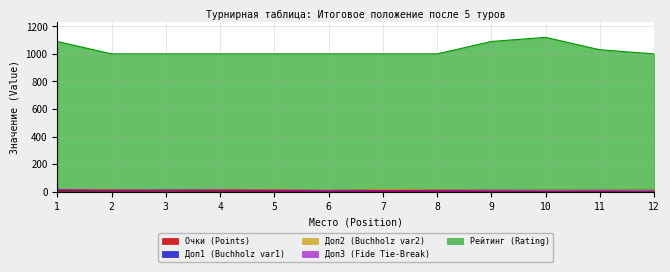

Reading left to right, extract all data points from this chart.

Очки (Points): 4	4	4	3	3	3	2	2	2	2	1	0
Доп1 (Buchholz var1): 14	13	11	14	12	9	13	12	10	10	10	11
Доп2 (Buchholz var2): 16	15	11	15	14	9	15	13	10	10	10	12
Доп3 (Fide Tie-Break): 14	11	11	12	10	6	7	7	5	3	4	0
Рейтинг (Rating): 1090	1000	1000	1000	1000	1000	1000	1000	1090	1120	1030	1000